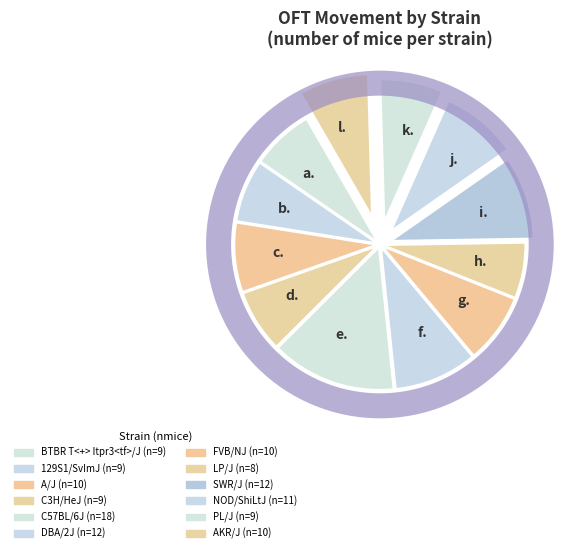

Count the number of slices in the pie.

12